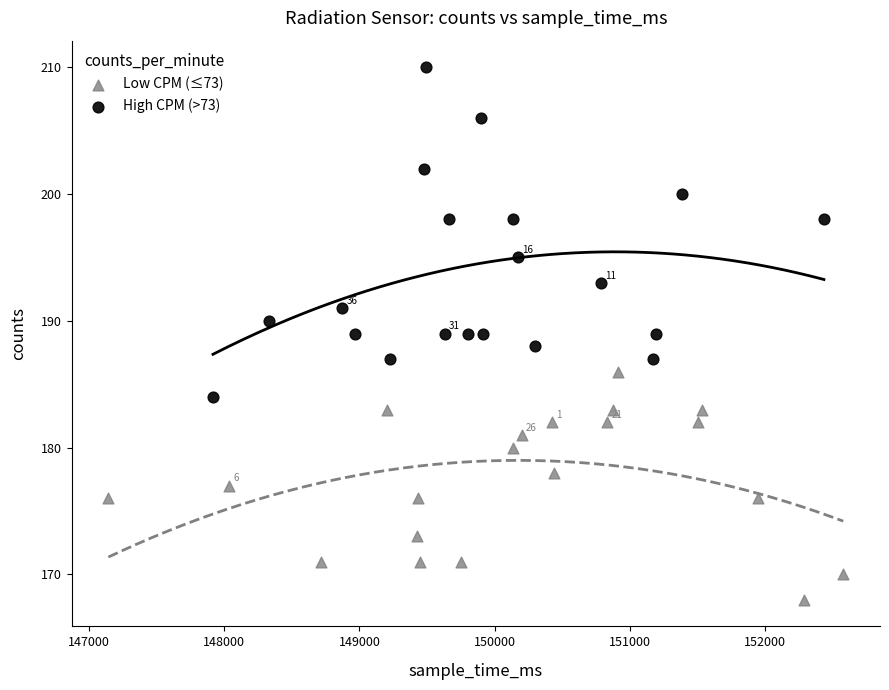

Which series has the largest Y range (max minus min)?

High CPM (>73)